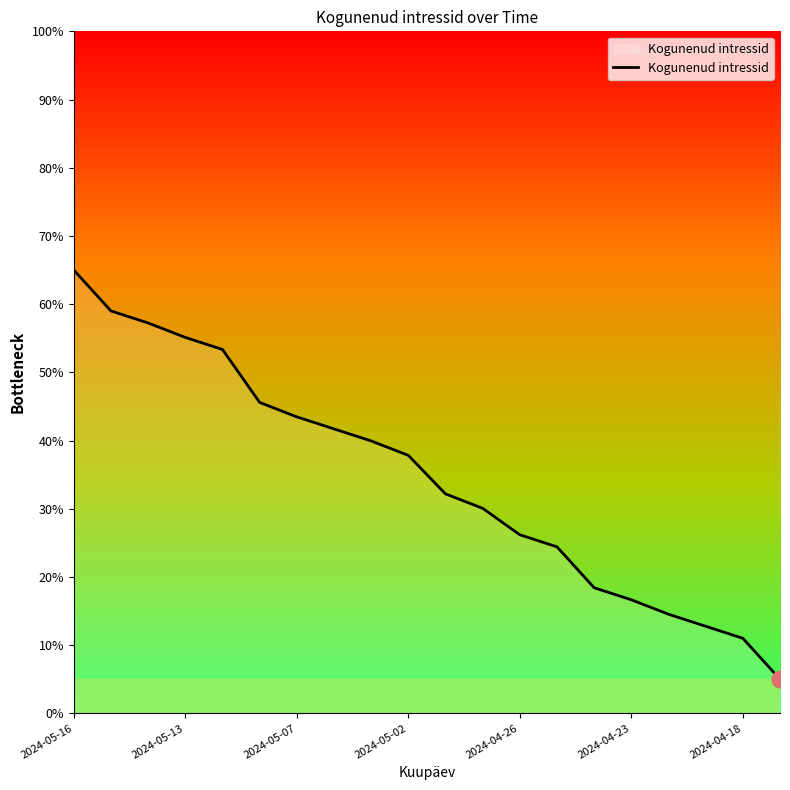

How many distinct data groups are displayed?

1